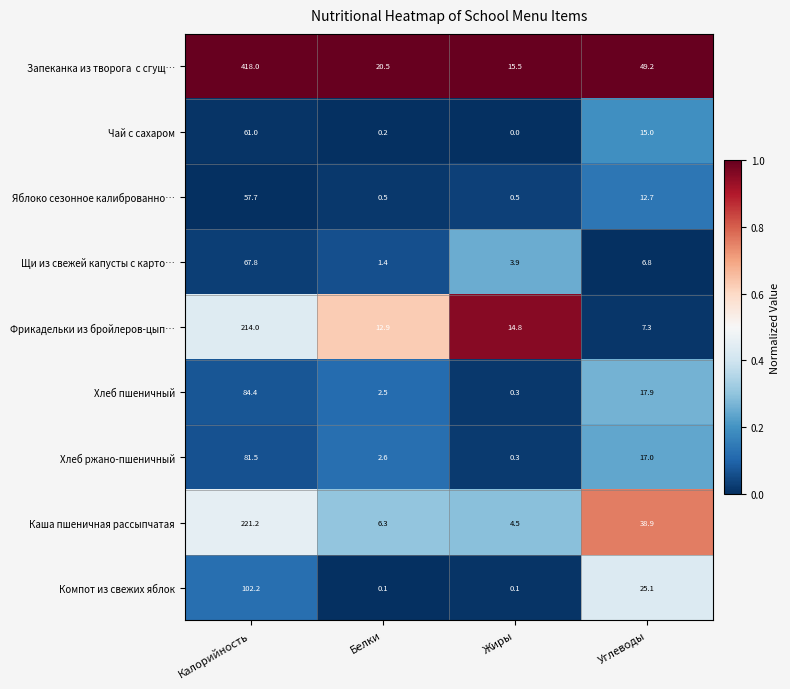

How many categories are shown in the chart?

4